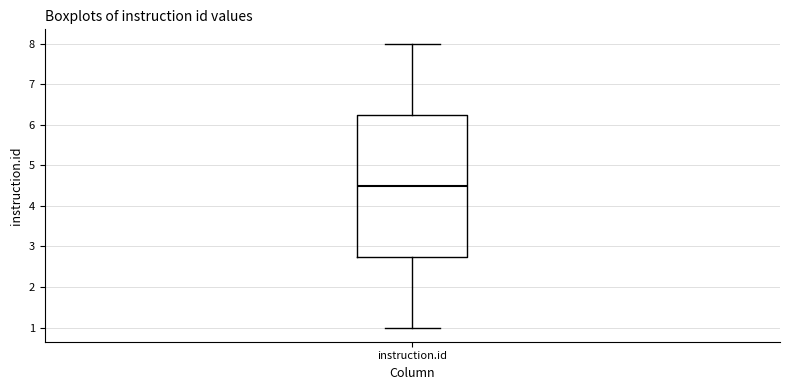

Transcribe this box plot: give where the median line is, the range the box spans, and where the two whiskers end, as read against the y-axis. The values are not printed on the chart, so give them approximately, as read against the axis.

median 4.5, box 2.8 to 6.3, whiskers 1.0 to 8.0